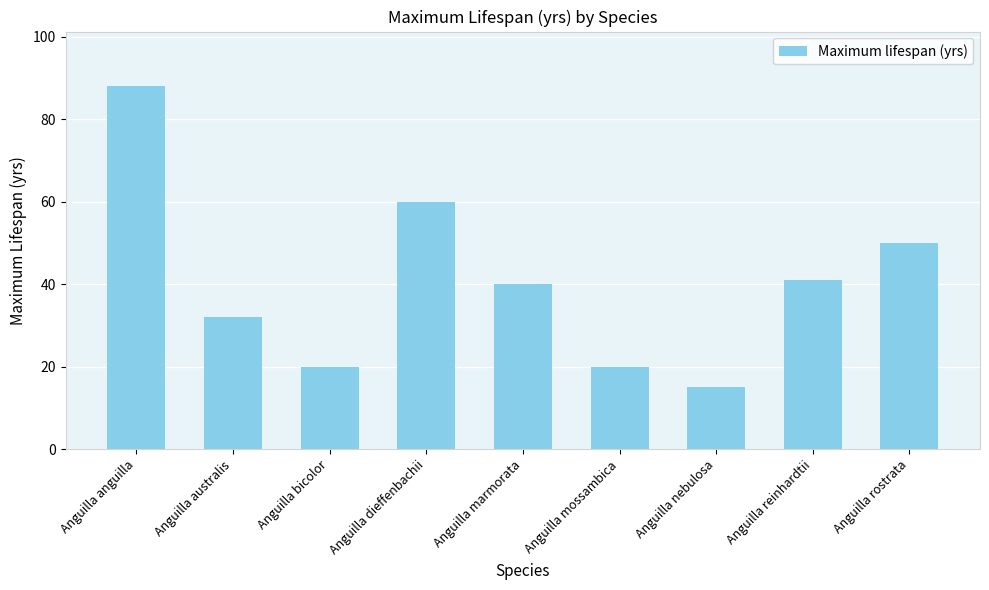

What is the difference between the values at Anguilla australis and Anguilla anguilla?

56